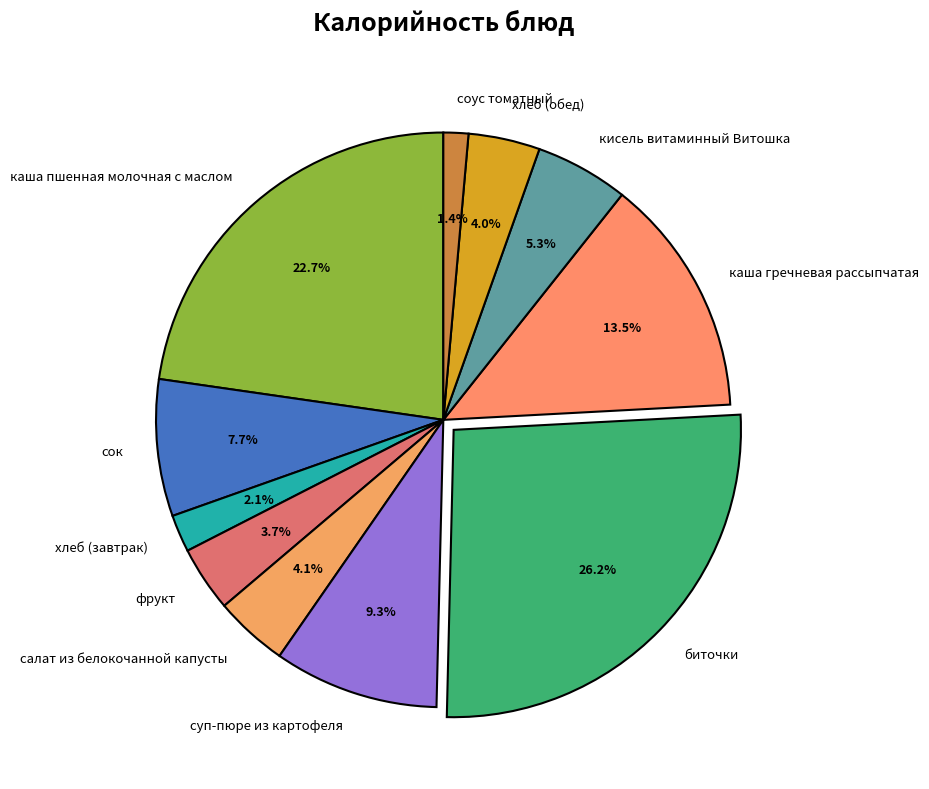

To the nearest percent, what is the average slice percentage?

9%